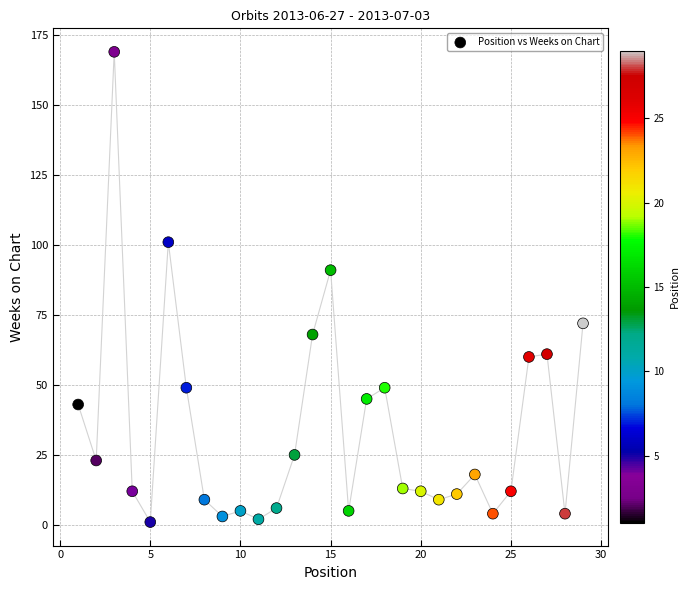

What Y value in the scatter plot is closest to 85?

91